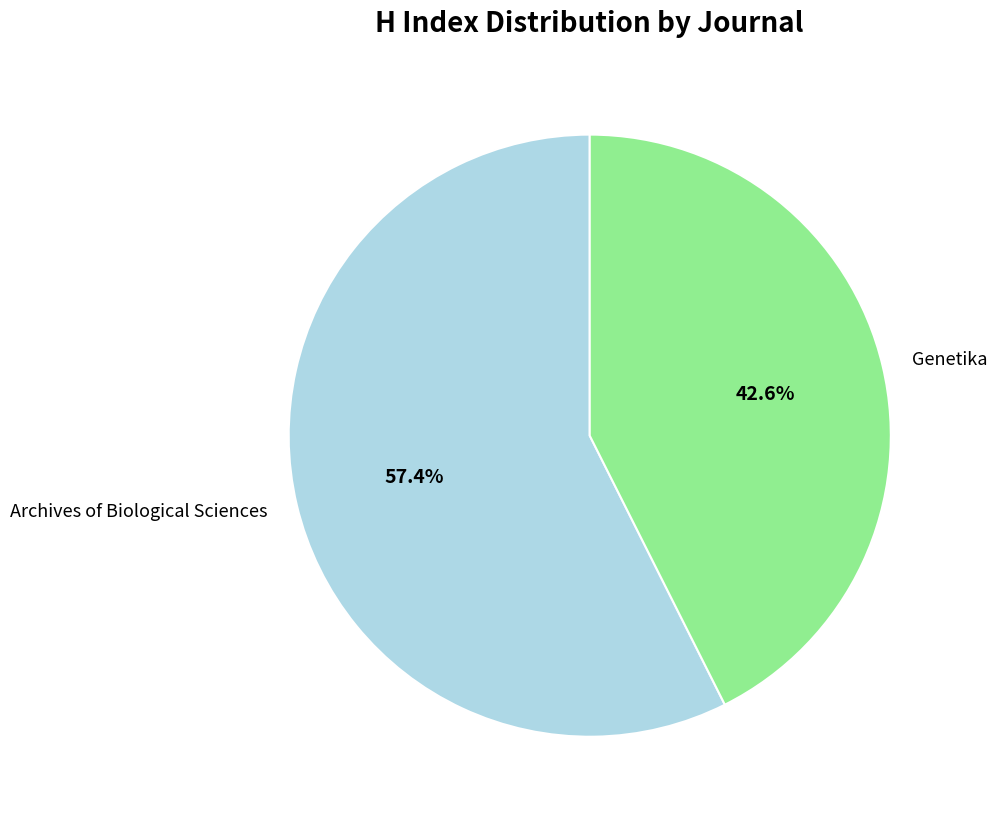

How many slices are in this pie chart?

2